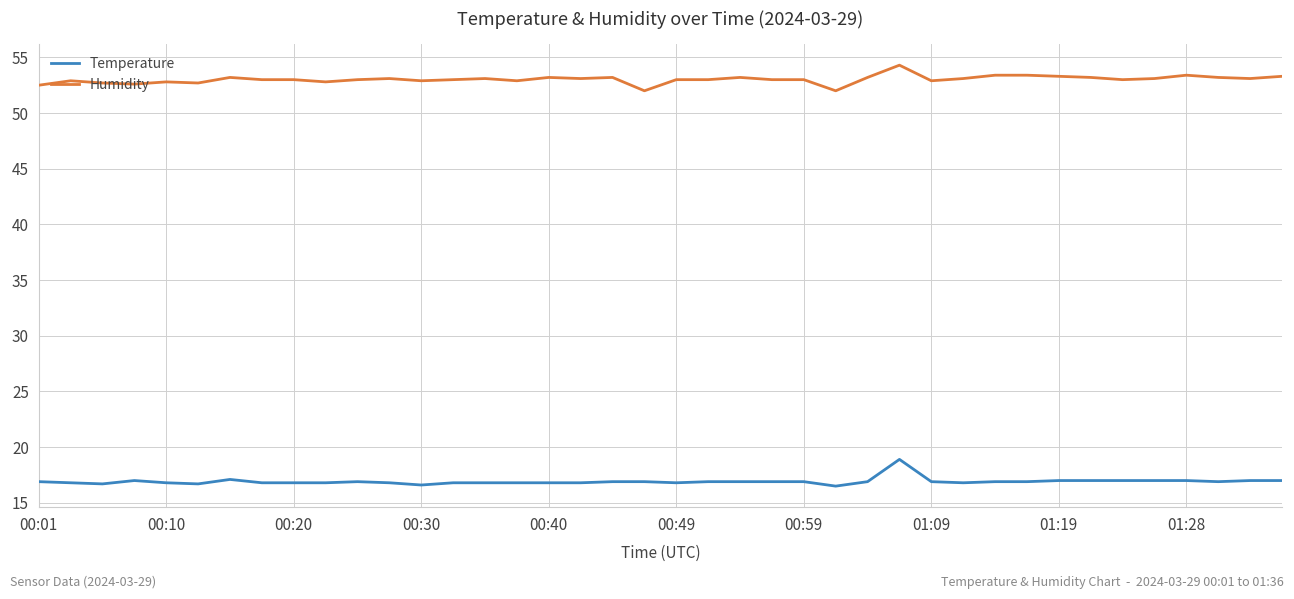

True or false: Humidity and Temperature intersect in this chart.

False